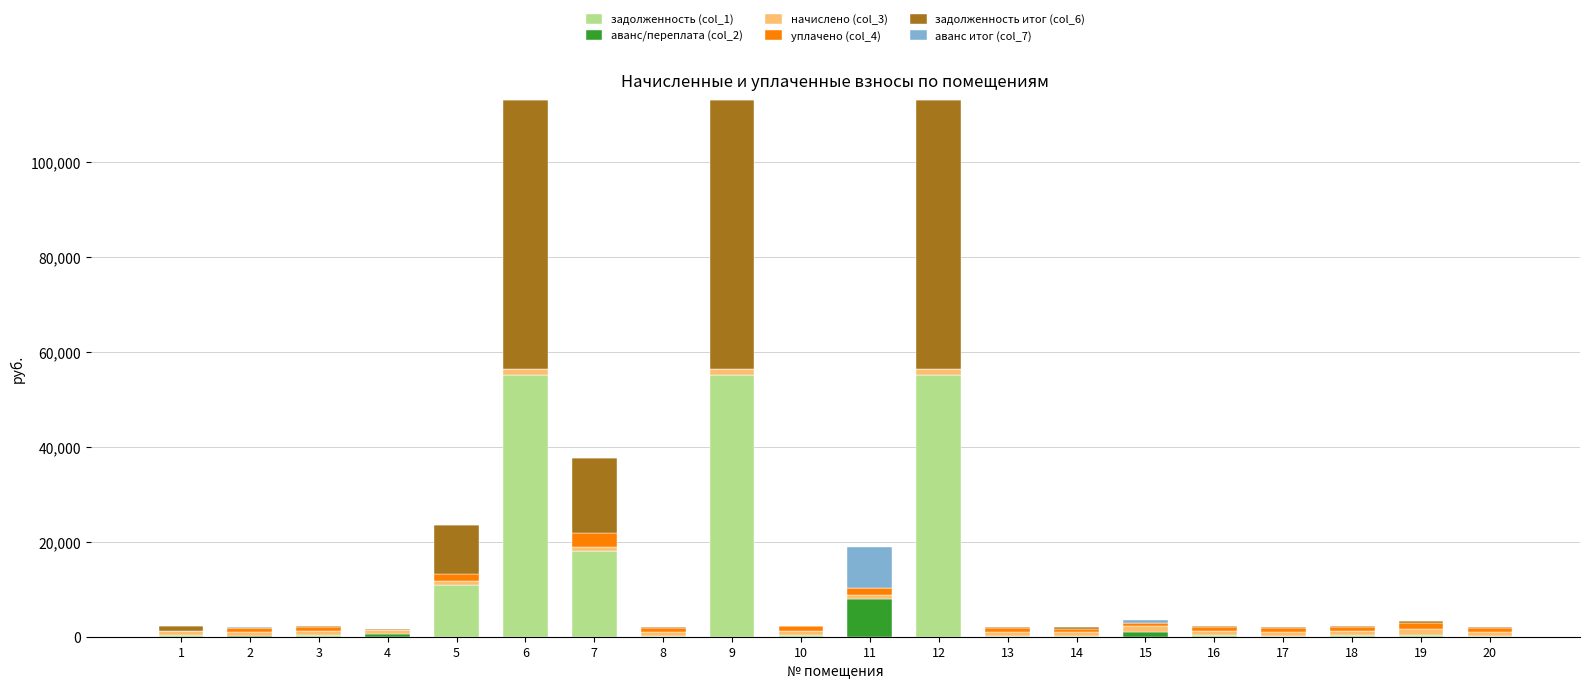

What is the difference between the maximum and minimum values in the задолженность итог (col_6) series?

56492.4